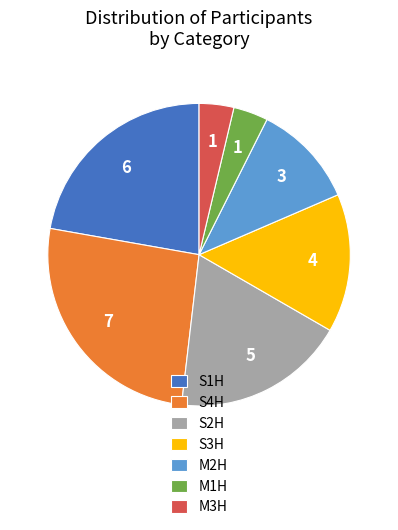

Which category has the biggest portion of the pie?

S4H